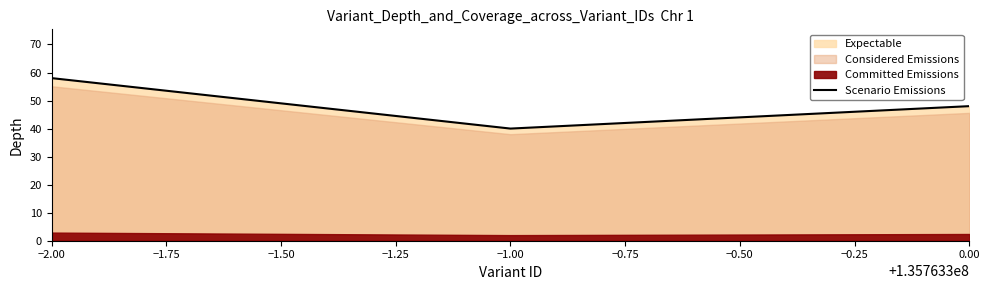

Which category has the highest value across all series?

−2.00